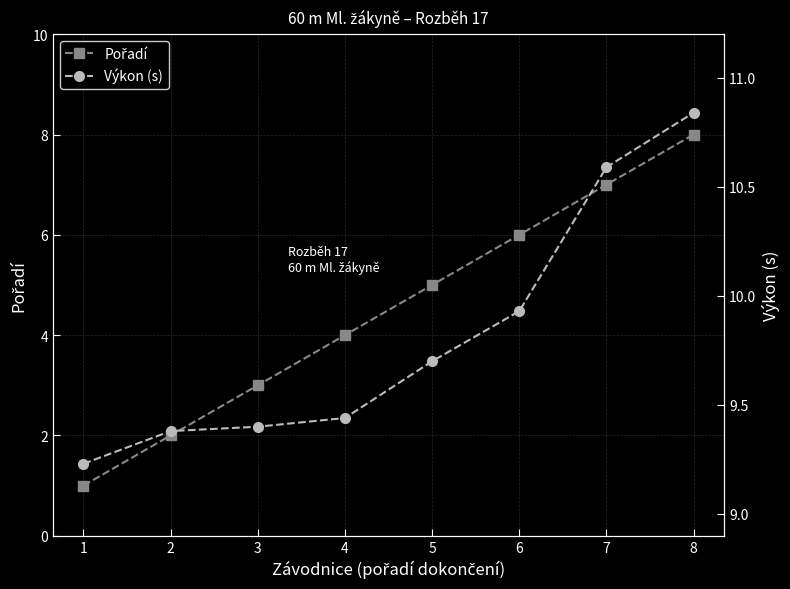

Reading right to left, extract all data points from this chart.

Pořadí: 8=8.0	7=7.0	6=6.0	5=5.0	4=4.0	3=3.0	2=2.0	1=1.0
Výkon (s): 8=10.8	7=10.6	6=9.9	5=9.7	4=9.4	3=9.4	2=9.4	1=9.2